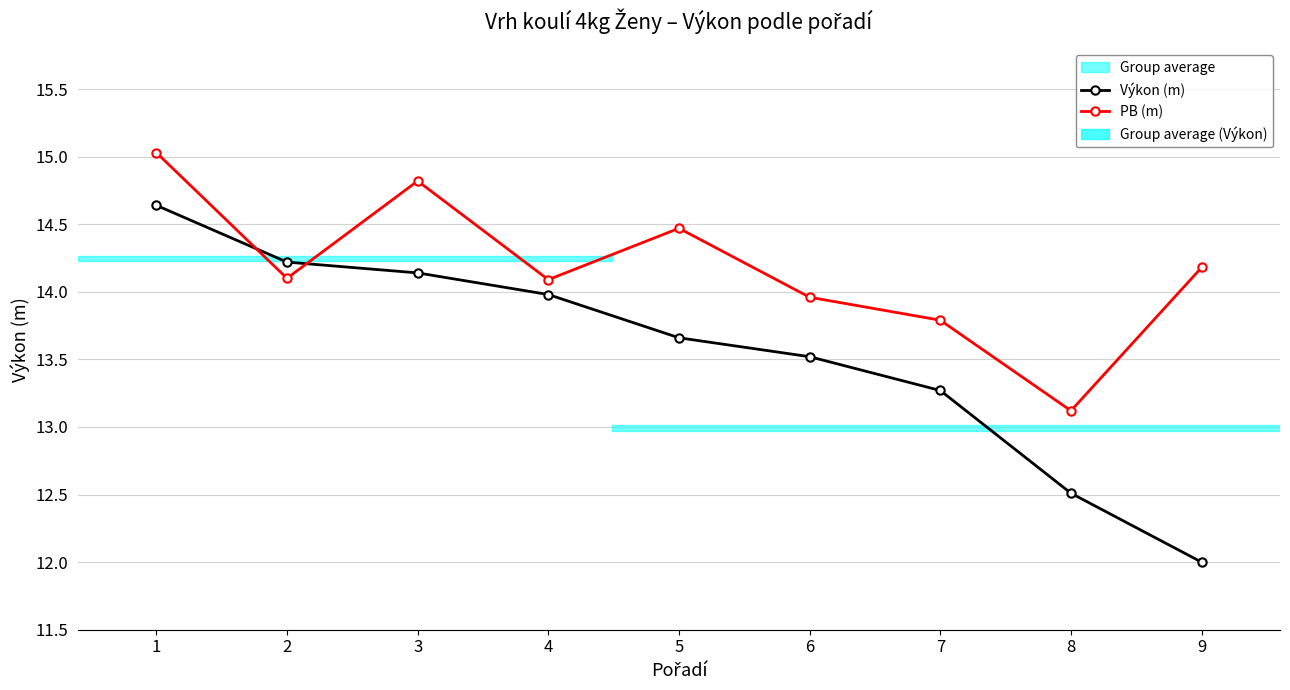

At 2, list the series in order from largest to smallest.

Výkon (m), PB (m)